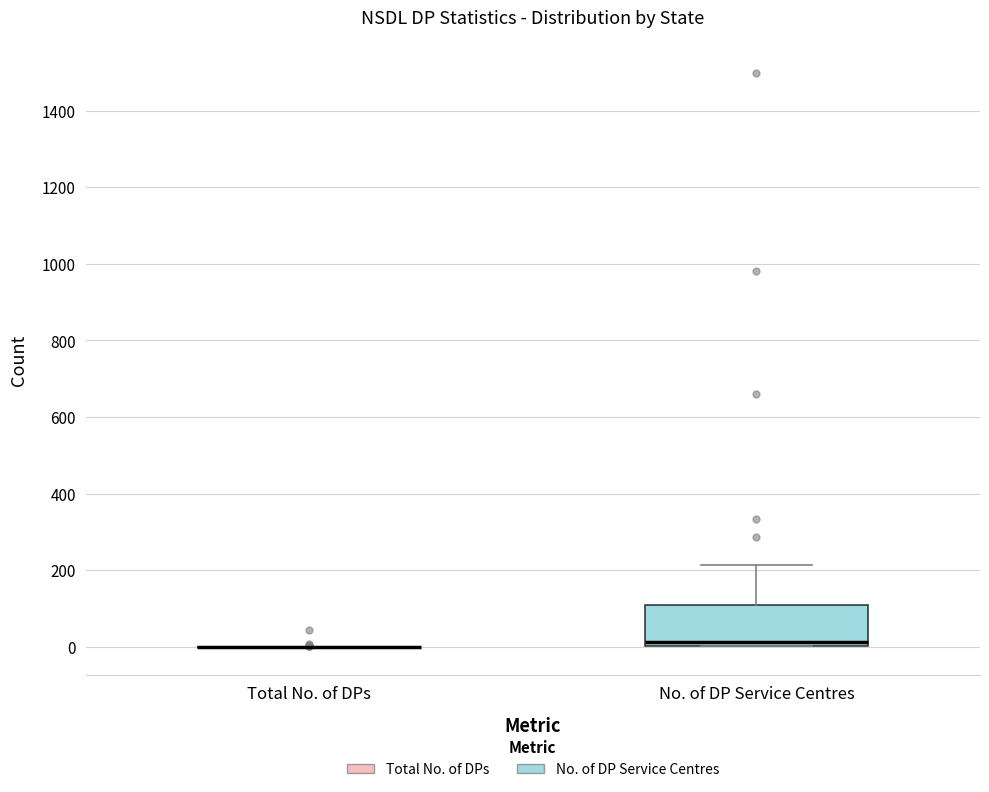

Comparing the boxes themselves (not the whiskers), which one is the tallest?

No. of DP Service Centres